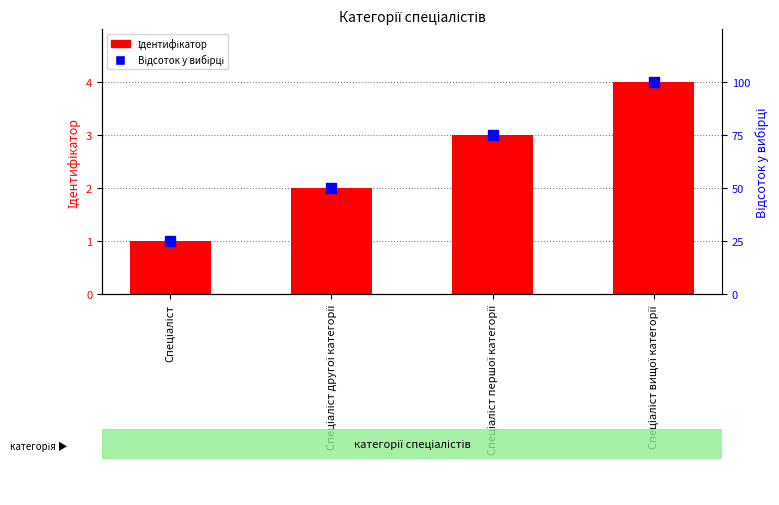

Which series has the largest range (max minus min)?

Відсоток у вибірці